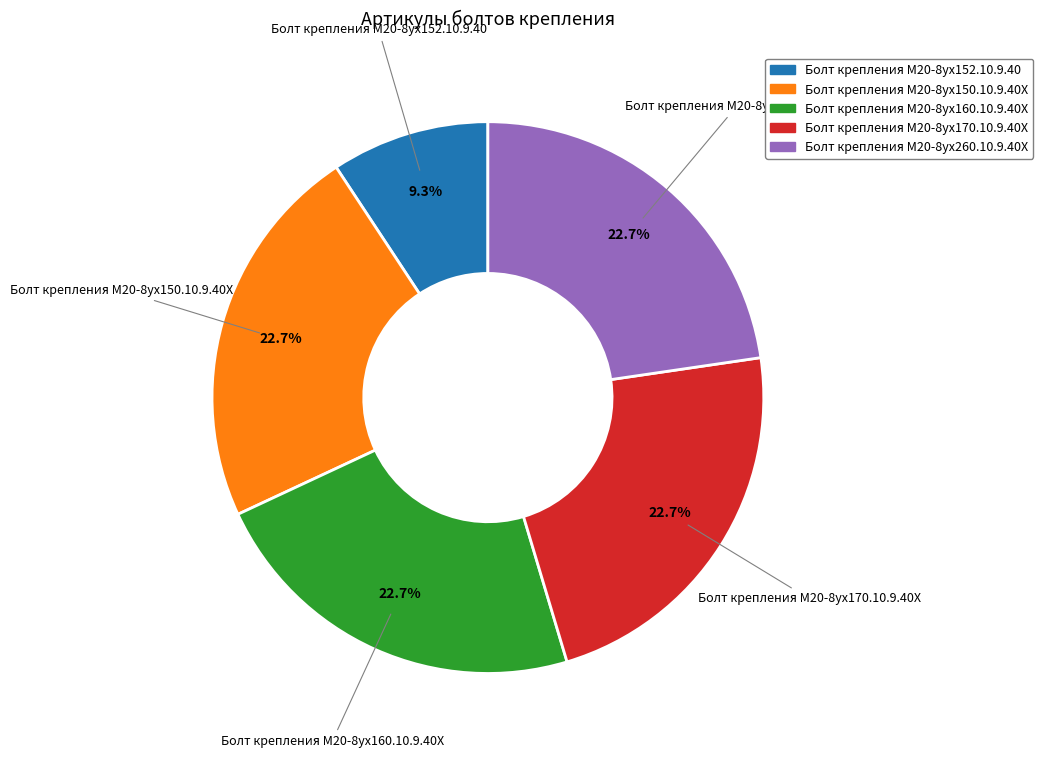

Is there a majority slice in this chart?

No